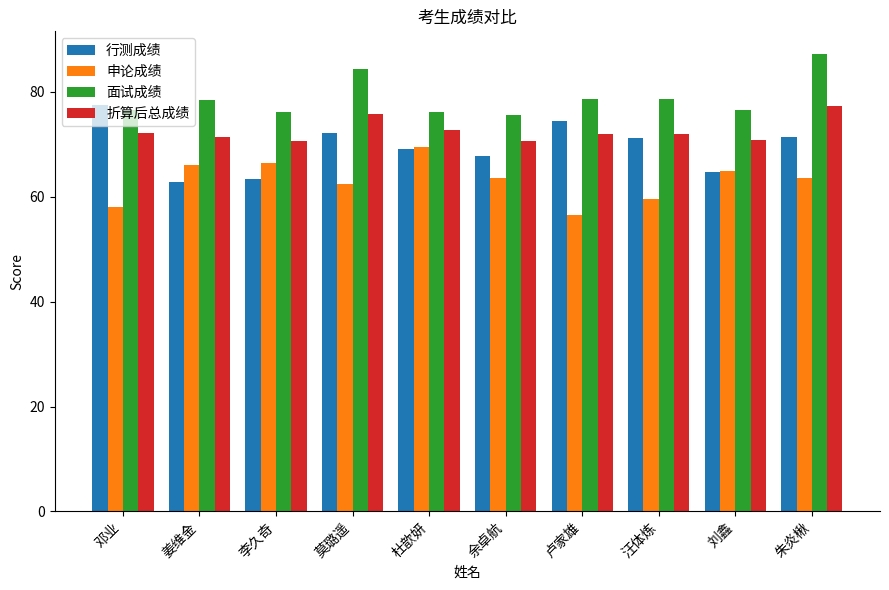

List the series in order of their overall mean, highest first.

面试成绩, 折算后总成绩, 行测成绩, 申论成绩